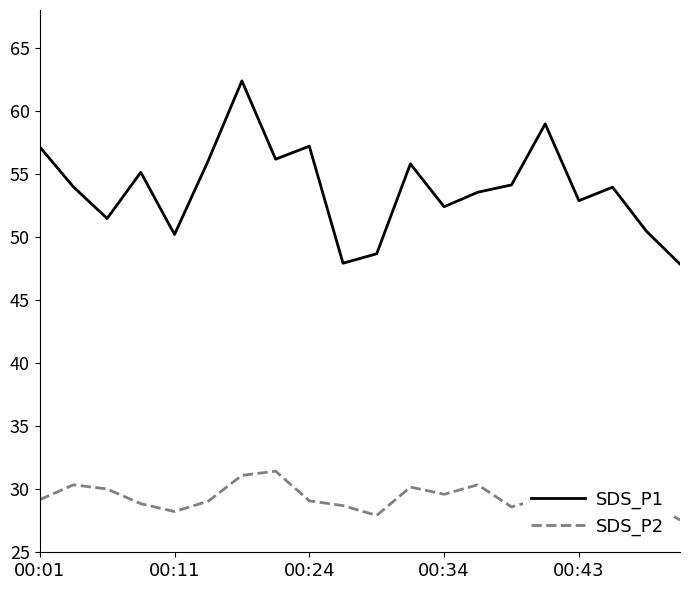

Count the number of categories in the chart.

20